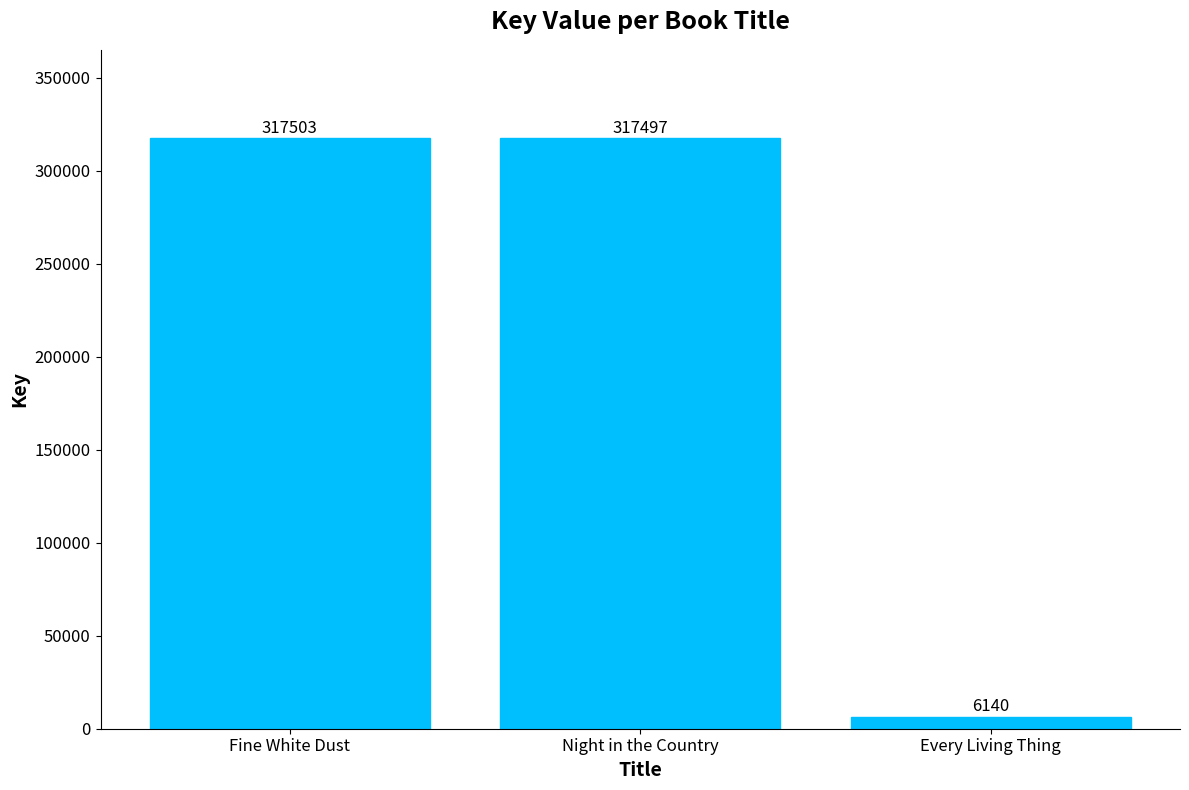

What is the label of the 3rd bar from the left?

Every Living Thing